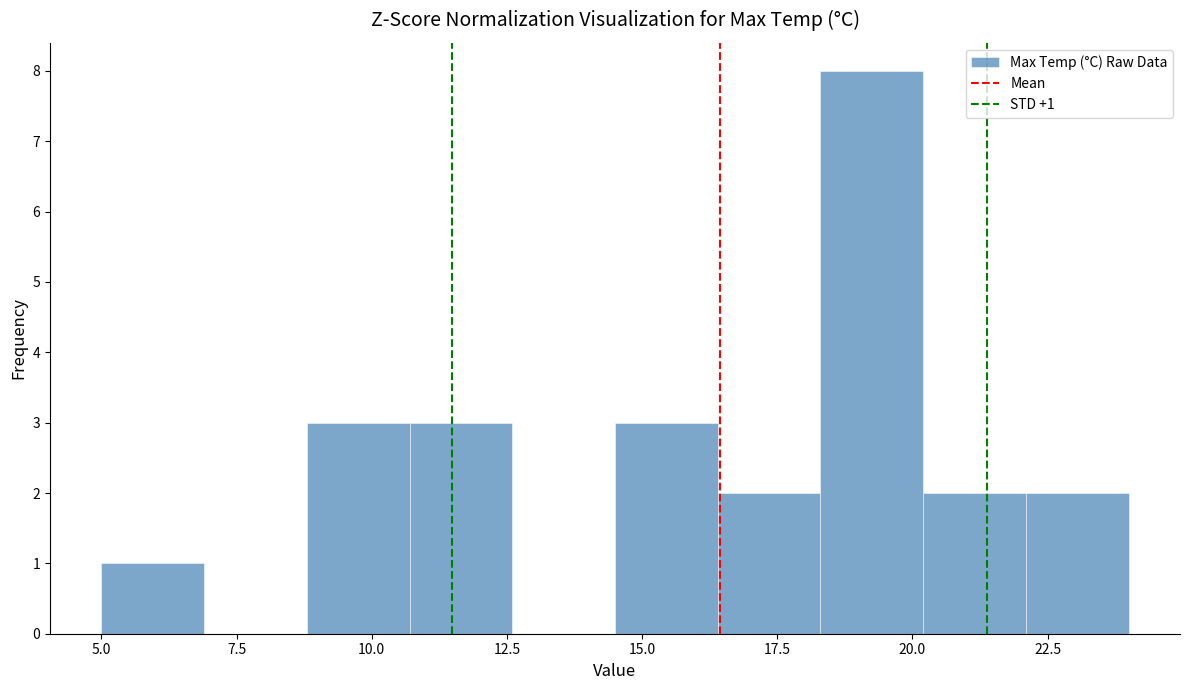

Around what value on the x-axis is the tallest bar? Give the approximate position of its centre, as read against the axis.

19.5